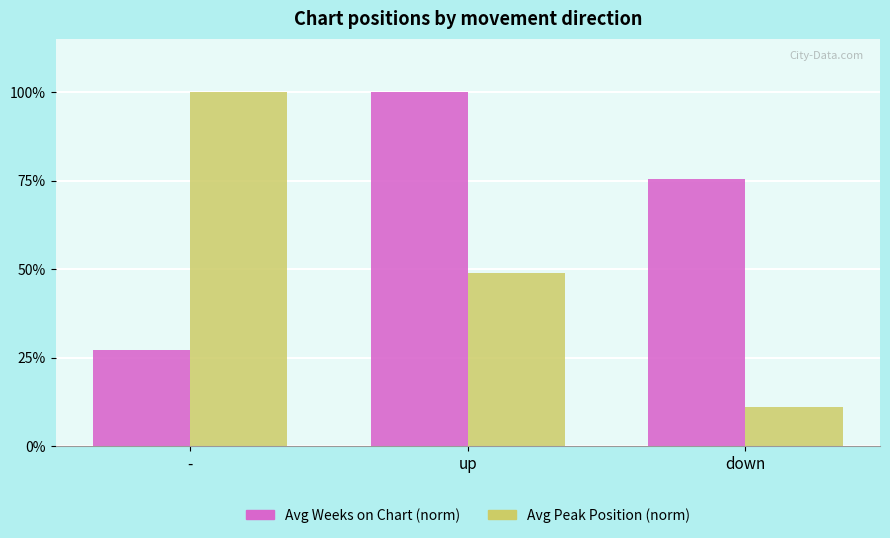

List the series in order of their overall mean, highest first.

Avg Weeks on Chart (norm), Avg Peak Position (norm)